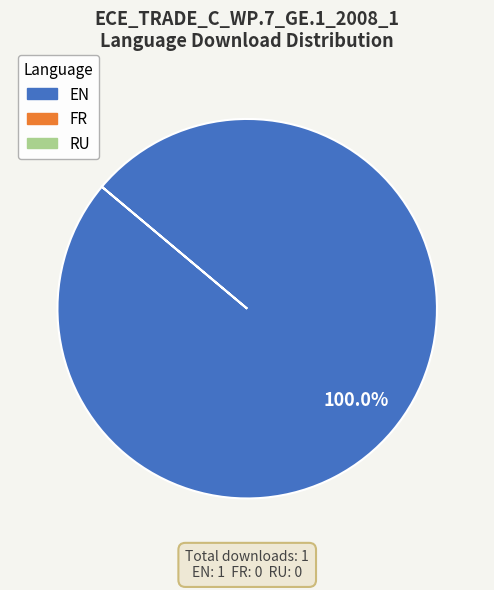

Is there any slice that represents more than half of the pie?

Yes